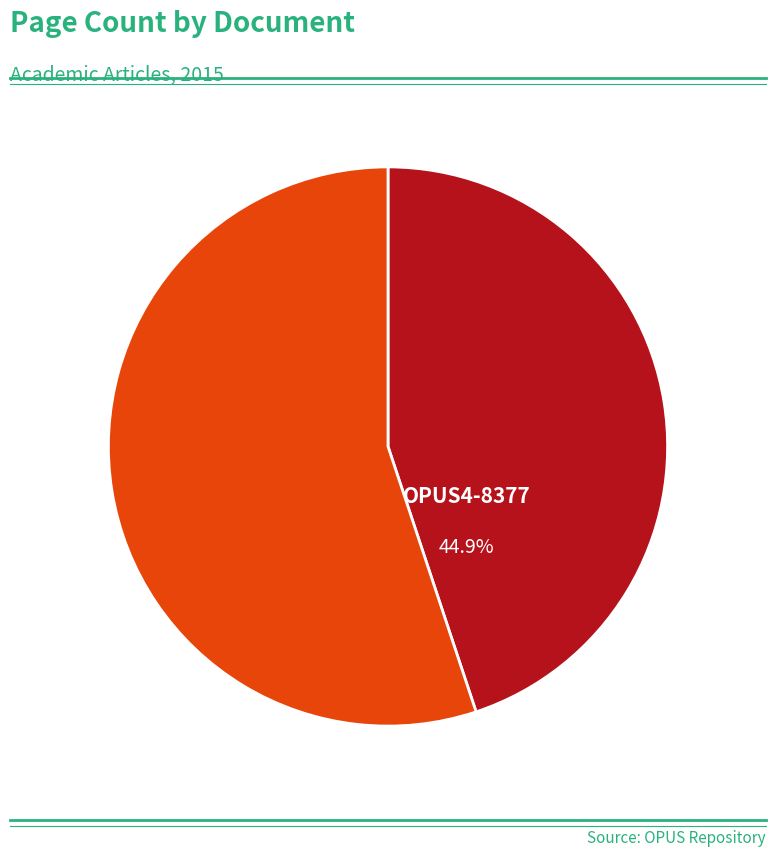

Does any single category account for the majority?

Yes